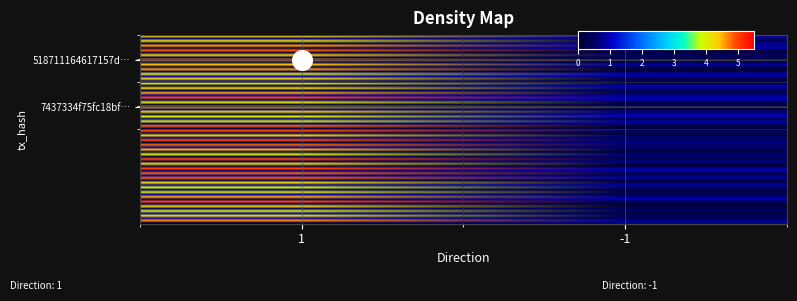

Rank the series by their average value, from lowest to highest.

7437334f75fc18bf8307a44c0e060f94b76ddec, 5184711164617157d63dc9b8af42f0c7ccfa3bcc